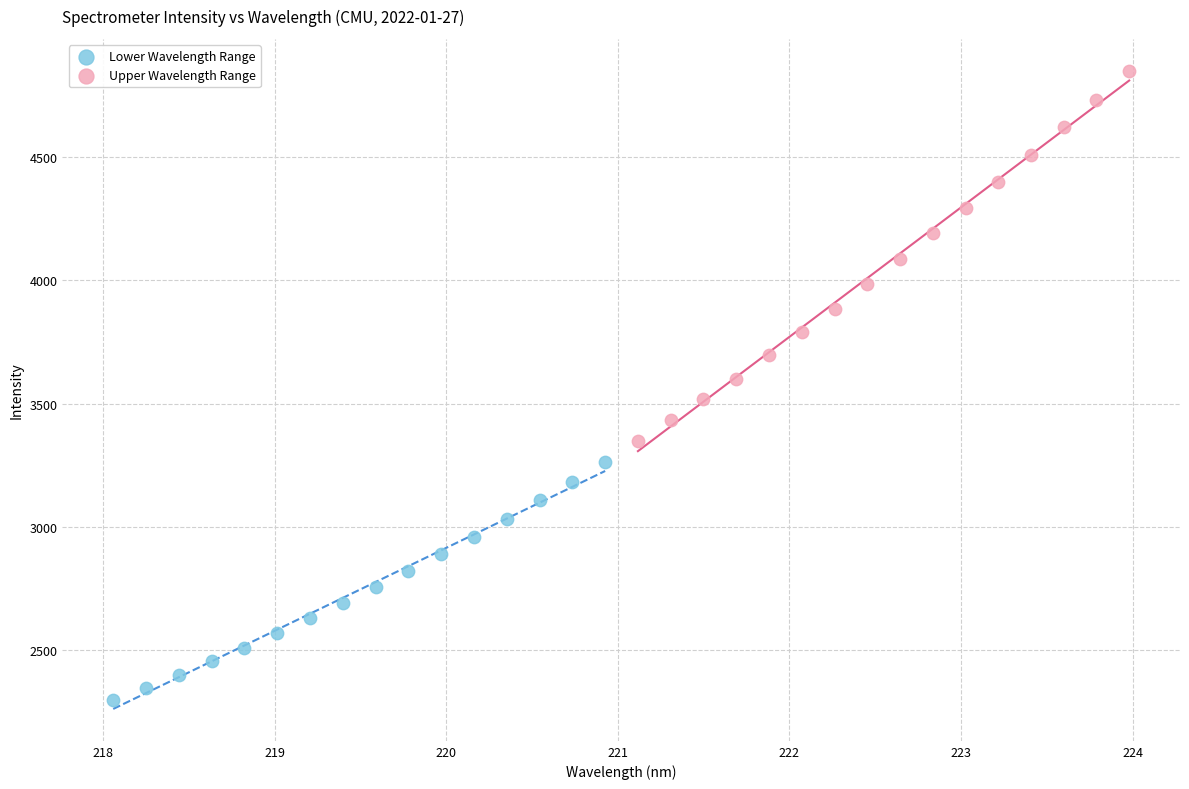

Which series contains the lowest Y value?

Lower Wavelength Range